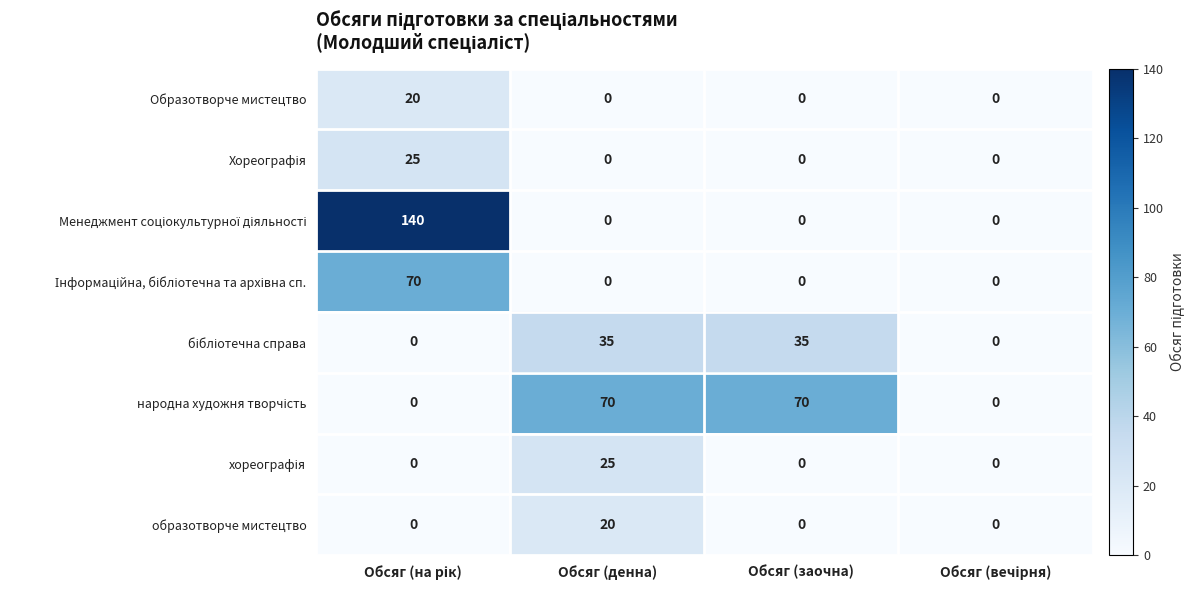

What is the difference between the maximum and minimum values in the Образотворче мистецтво series?

20